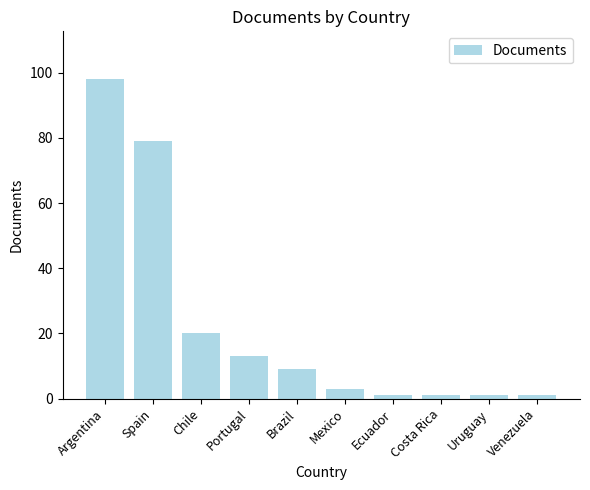

Count the number of categories in the chart.

10